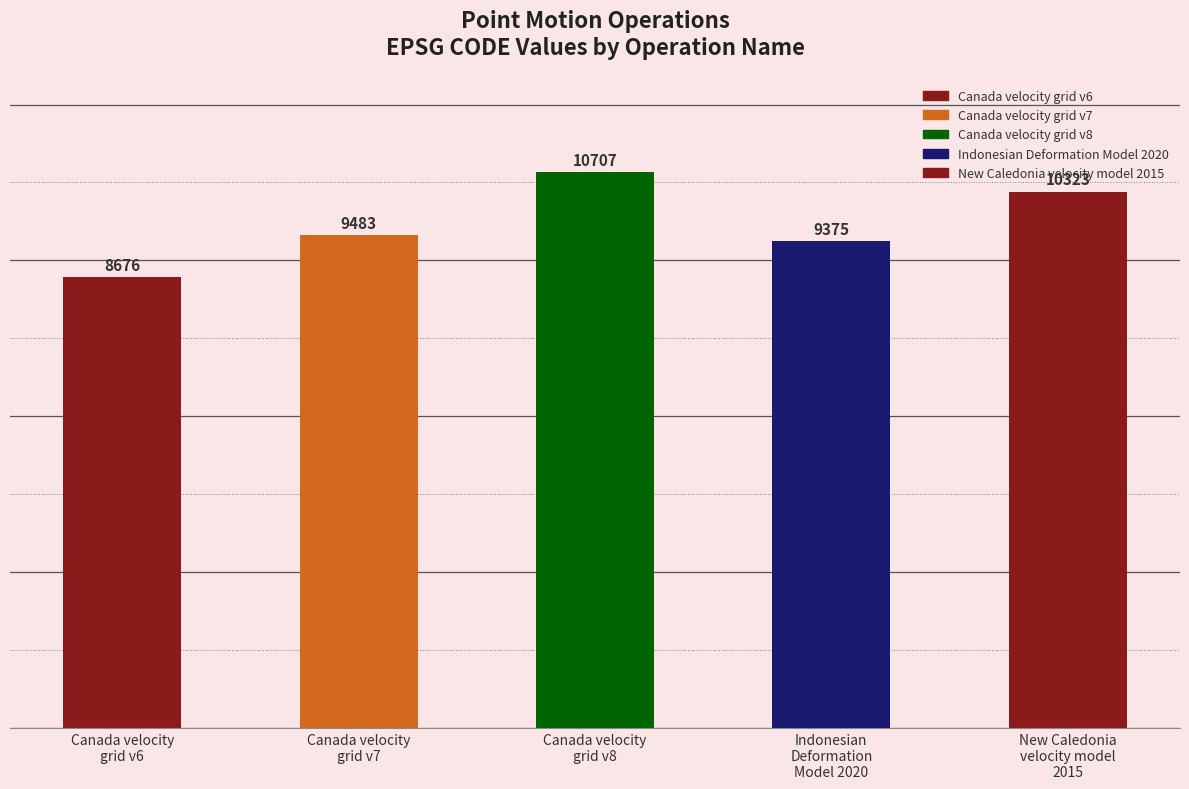

Which has a higher value, Indonesian
Deformation
Model 2020 or Canada velocity
grid v8?

Canada velocity
grid v8